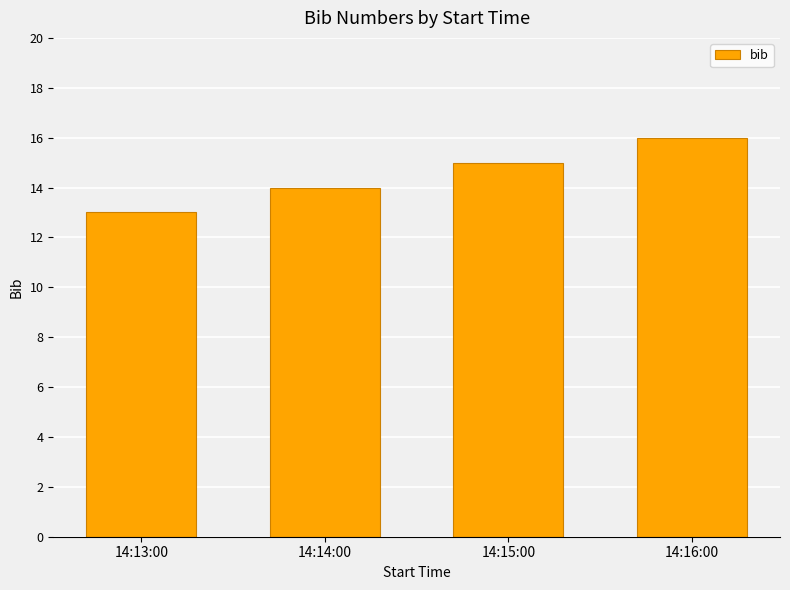

How many values are between 14 and 16?

3